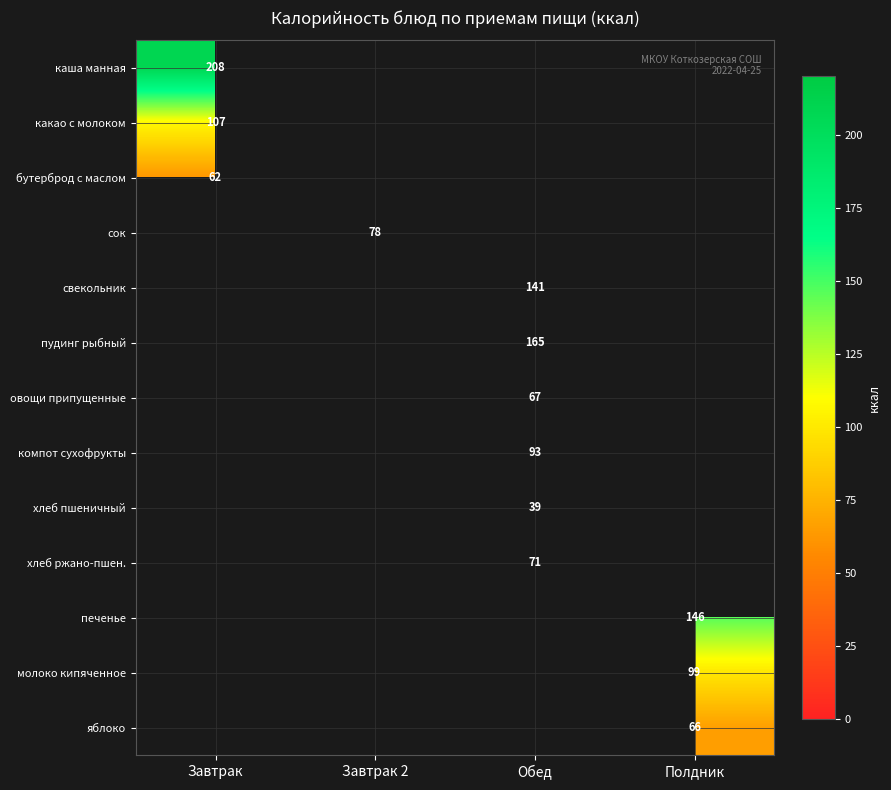

Is it true that хлеб пшеничный equals 59 at Обед?

False